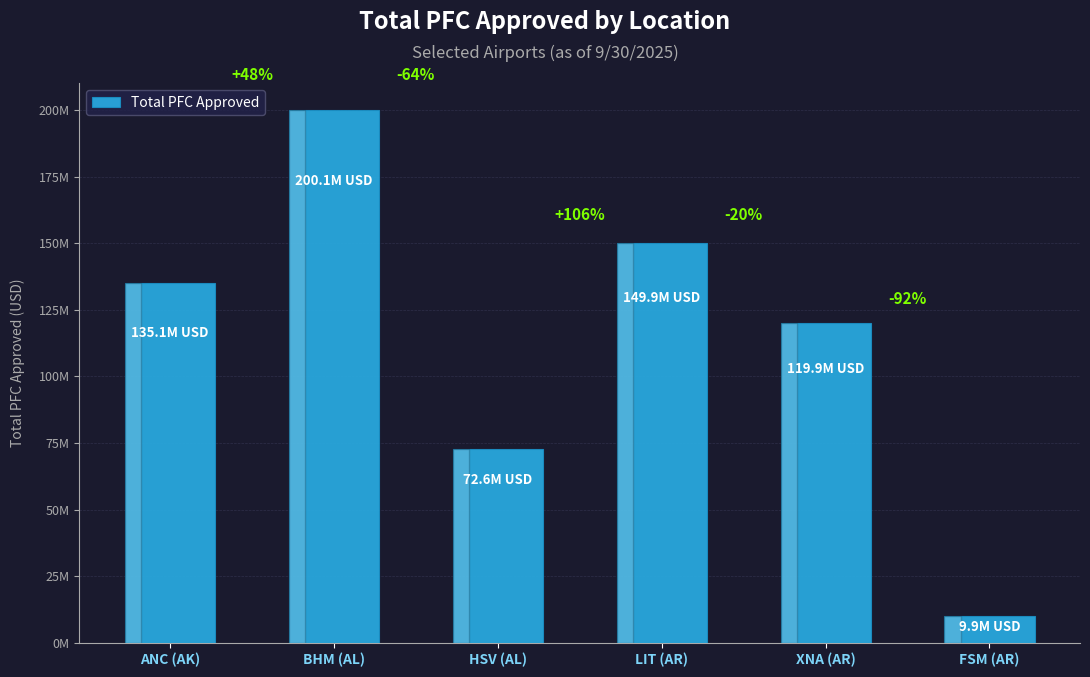

Between BHM (AL) and HSV (AL), which is larger?

BHM (AL)